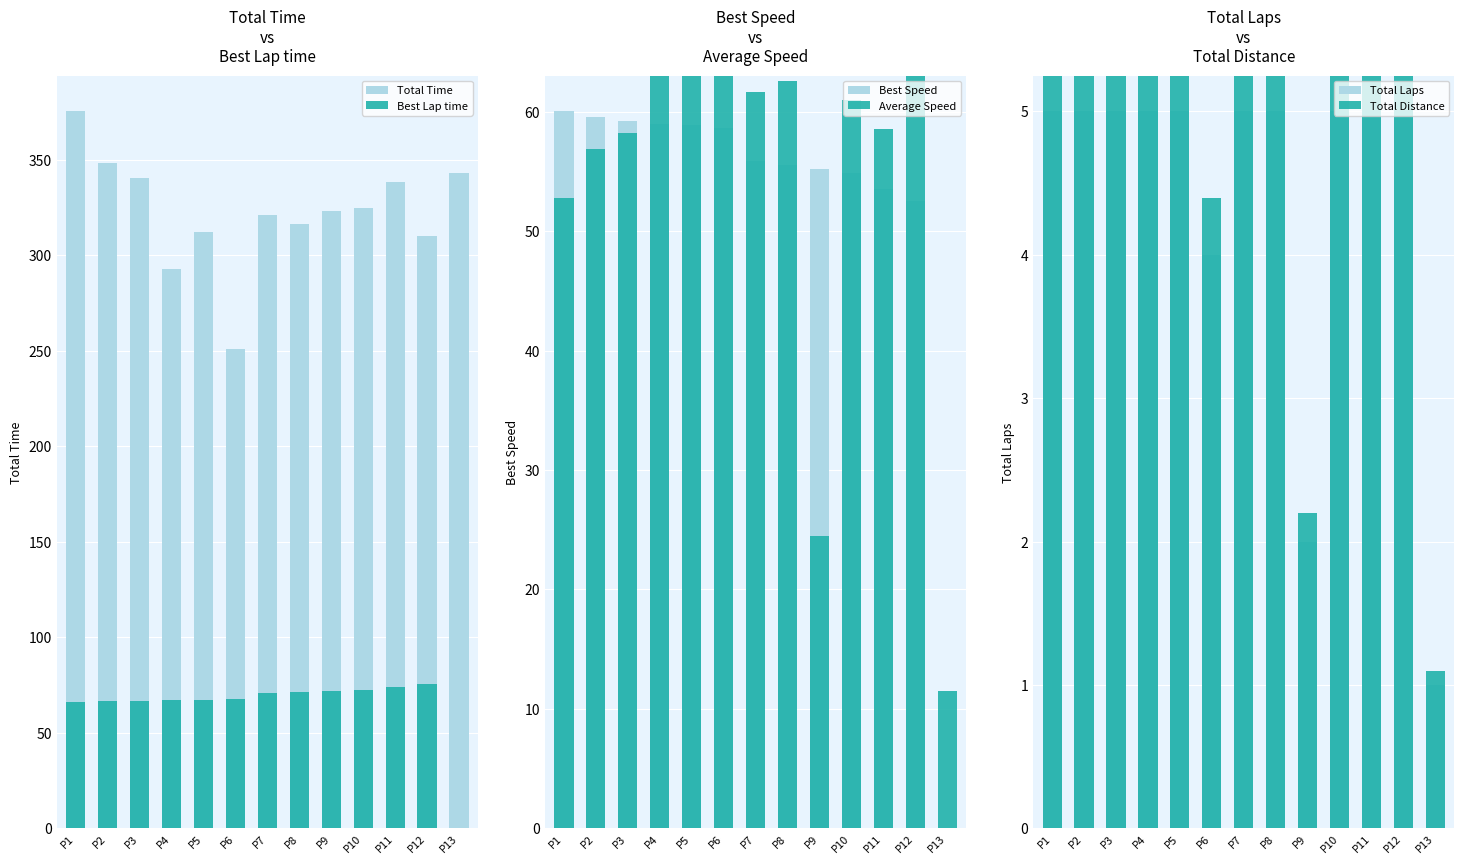

Reading left to right, list all the values displayed in this chart.

Total Time: 375.2	348.3	340.2	293.0	312.0	251.0	321.1	316.6	323.1	324.6	338.3	310.3	343.2
Best Lap time: 66.0	66.5	66.9	67.2	67.3	67.5	70.9	71.3	71.7	72.2	74.0	75.4	0.0
Best Speed: 60.0	59.6	59.2	59.0	58.9	58.7	55.8	55.5	55.2	54.8	53.5	52.5	0.0
Average Speed: 52.8	56.9	58.2	67.6	63.5	63.1	61.7	62.5	24.5	61.0	58.5	63.8	11.5
Total Laps: 5.0	5.0	5.0	5.0	5.0	4.0	5.0	5.0	2.0	5.0	5.0	5.0	1.0
Total Distance: 5.5	5.5	5.5	5.5	5.5	4.4	5.5	5.5	2.2	5.5	5.5	5.5	1.1